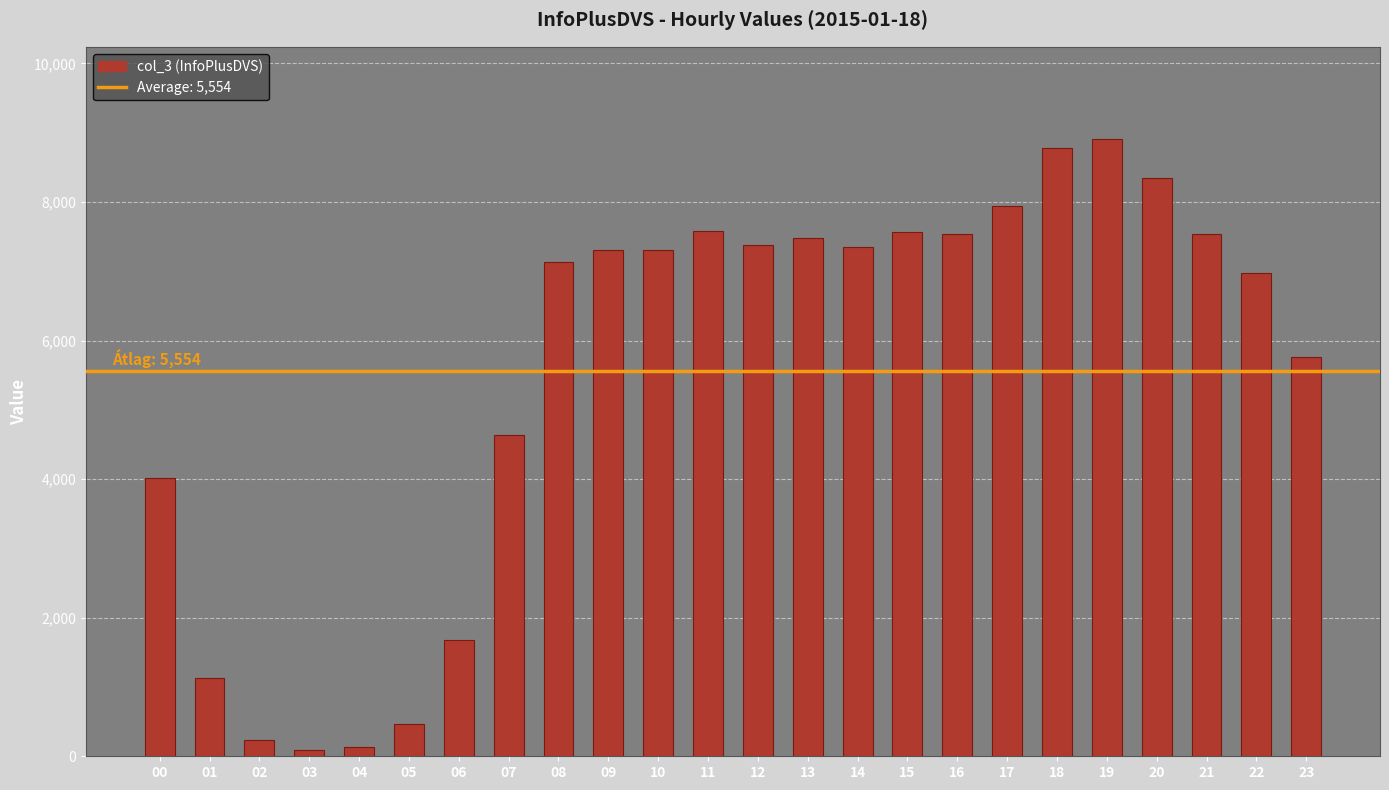

What is the sum of the values at 13 and 15?

15055